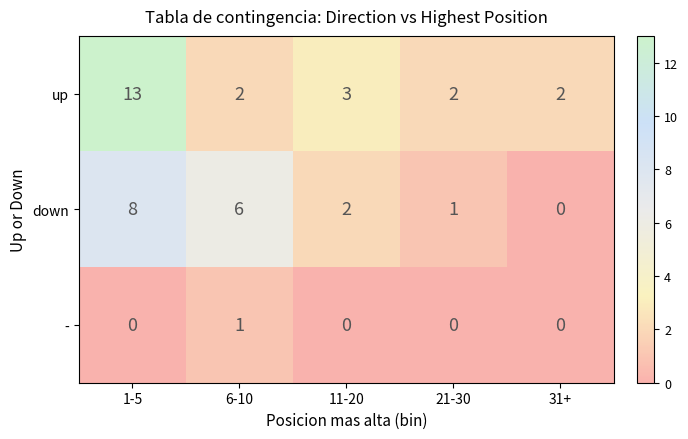

Which series changed the most between 1-5 and 11-20?

up